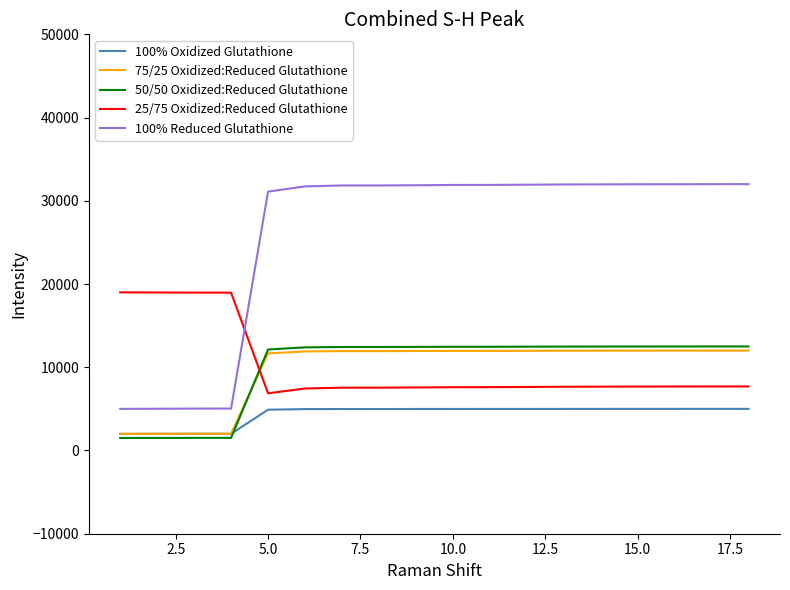

How many times do 100% Reduced Glutathione and 25/75 Oxidized:Reduced Glutathione cross each other?

1